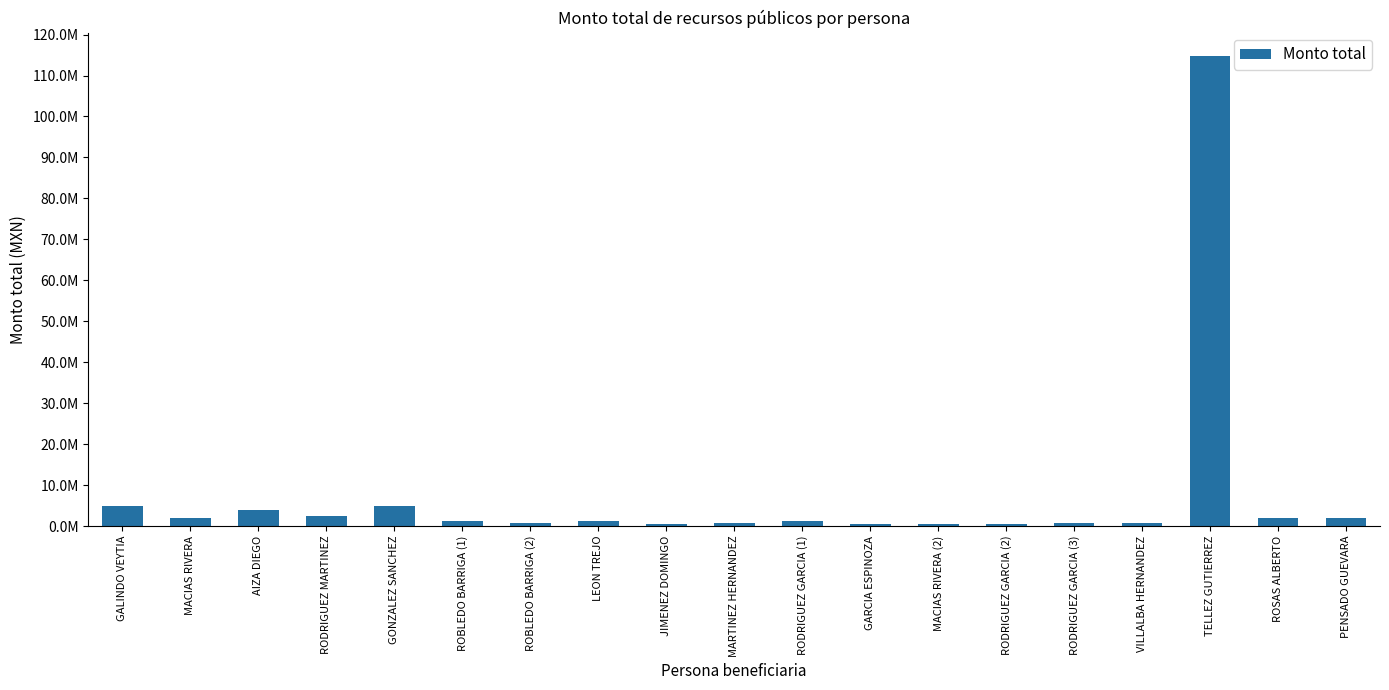

Count the number of values greater than 1201760.

8